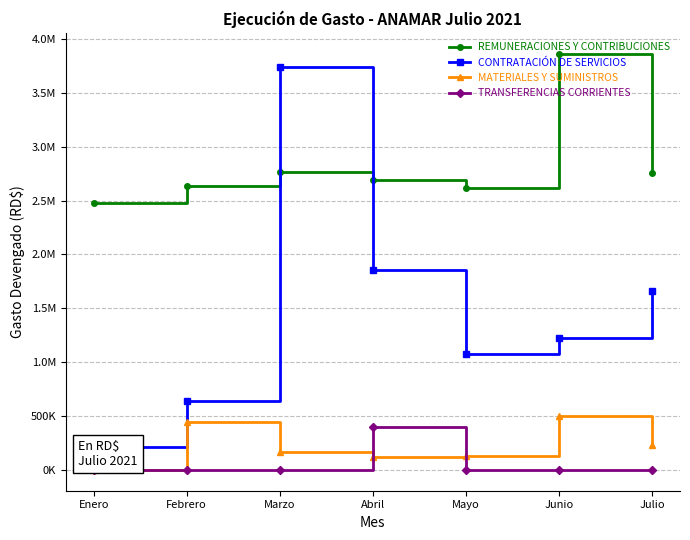

What is the label of the 6th point from the right?

Febrero